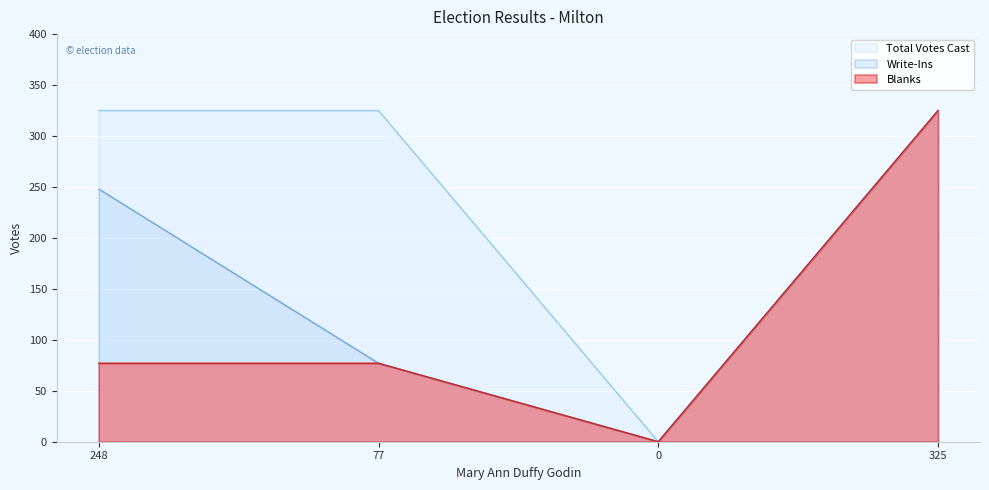

True or false: Blanks has more than 2 points higher than both neighbors.

False